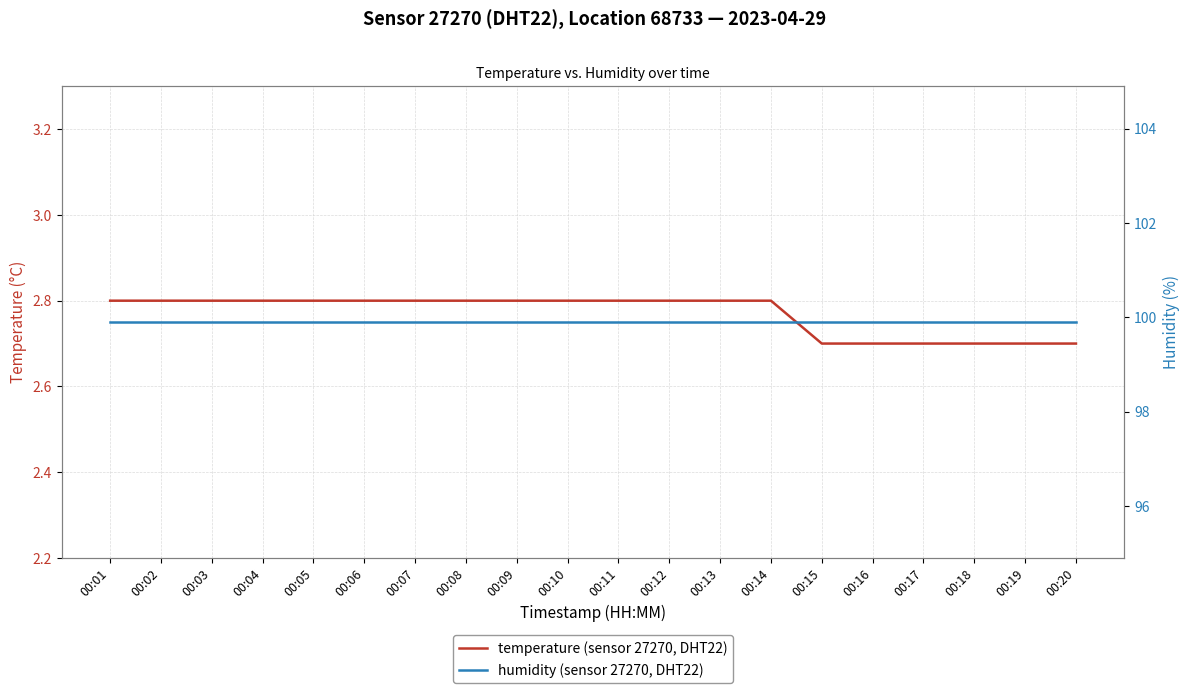

What are all the series names shown in the legend?

temperature, humidity